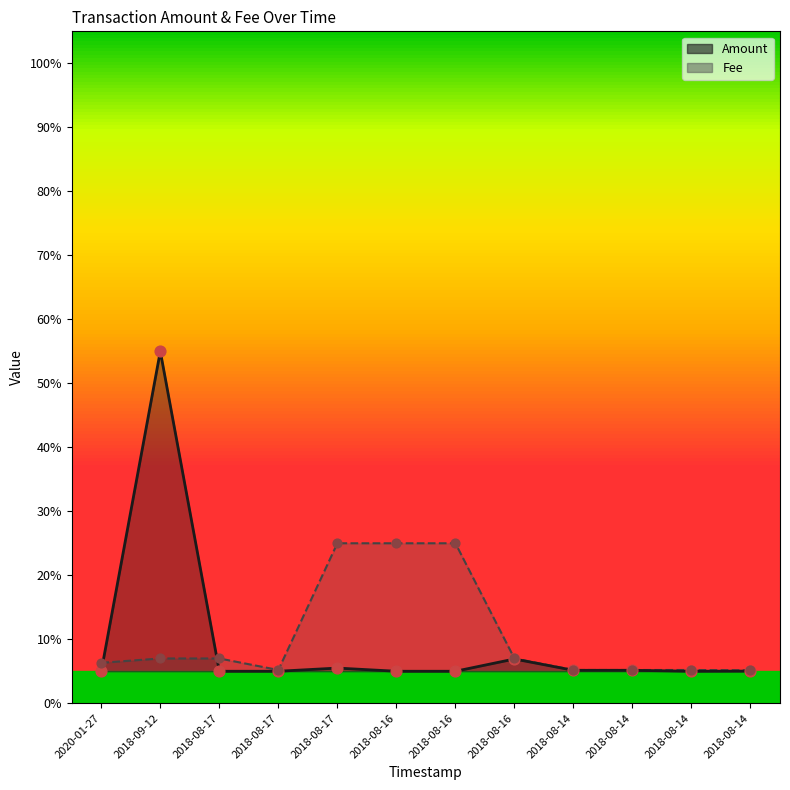

Which series has the largest total across all categories?

Fee